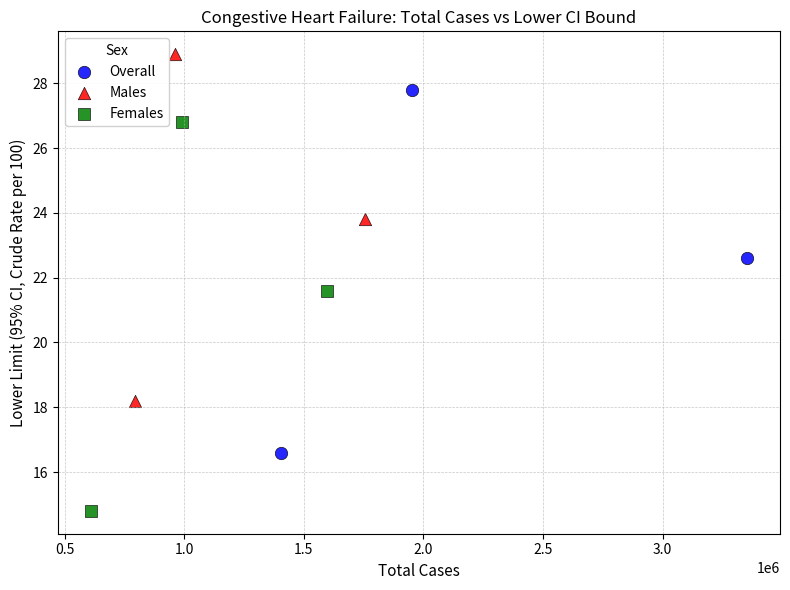

Which series contains the lowest Y value?

Females